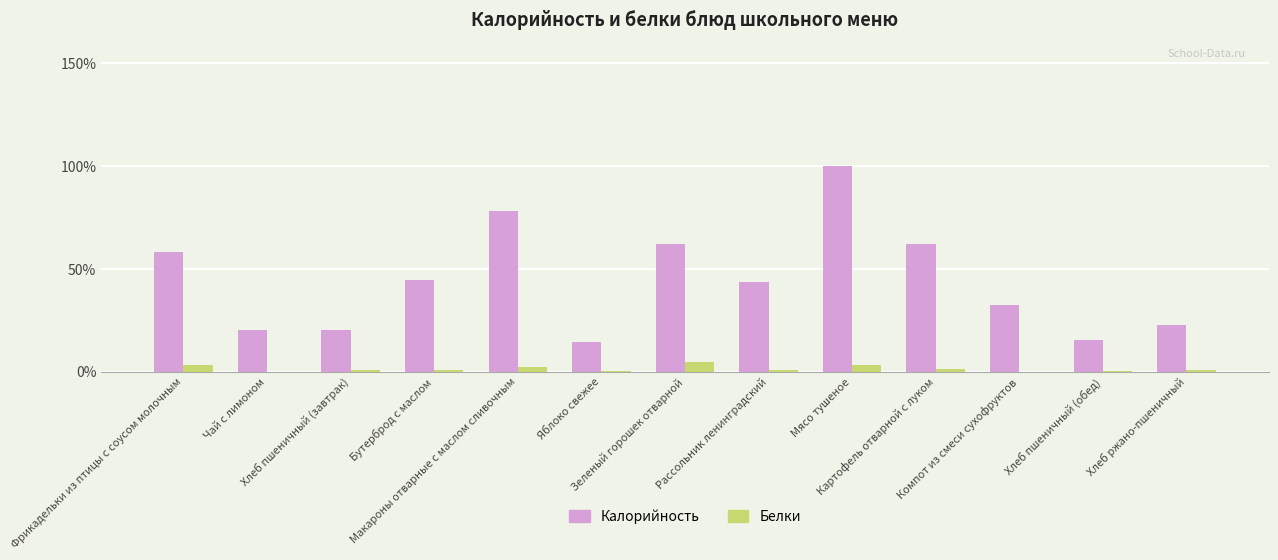

Which series has the largest total across all categories?

Калорийность